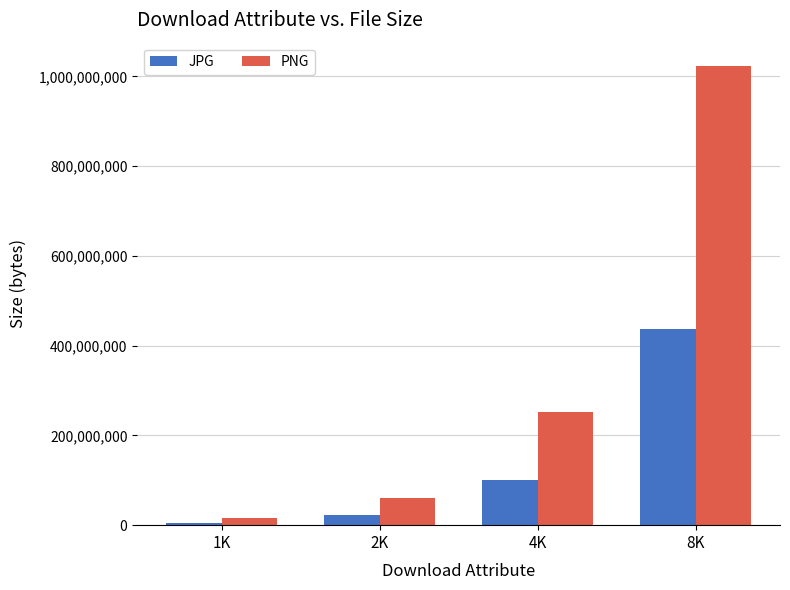

What is the total value across all series at 2K?

83611209